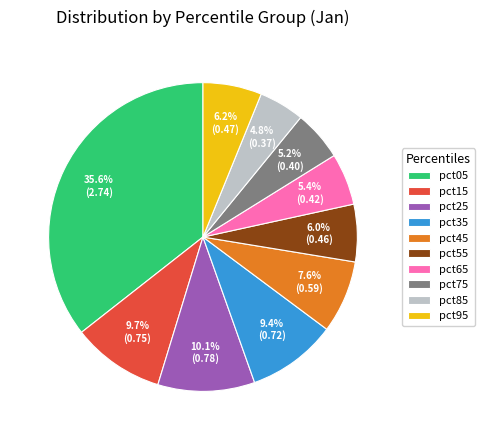

Approximately how many times larger is the value at pct25 compared to pct05?

0.3